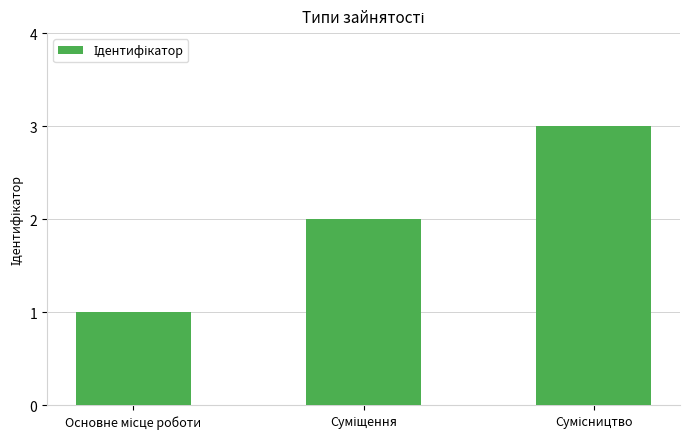

What is the greatest value displayed?

3